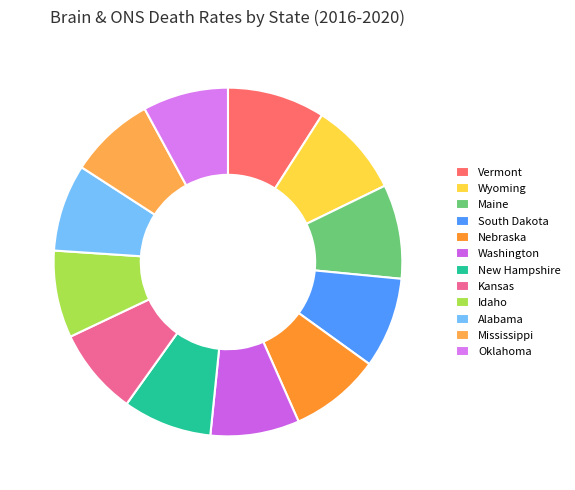

Is it true that Nebraska is 8% of the pie?

True